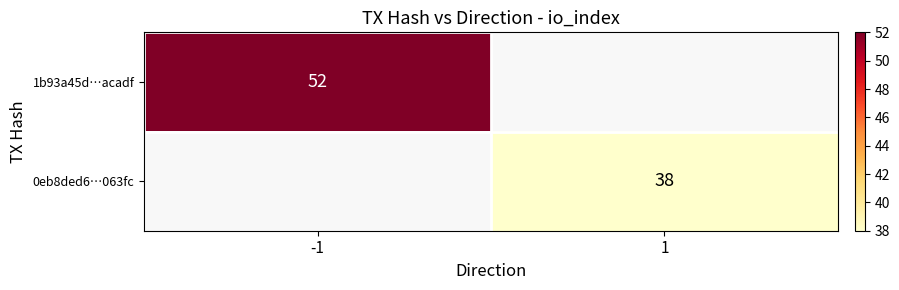

Between 1 and -1, which is larger?

-1